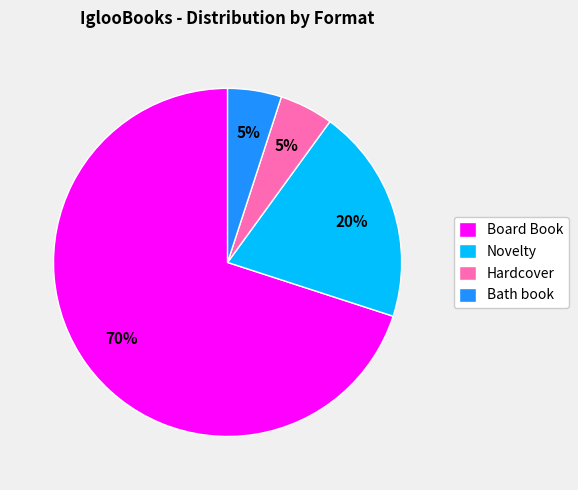

Do Bath book and Hardcover together represent more than half of the pie?

No